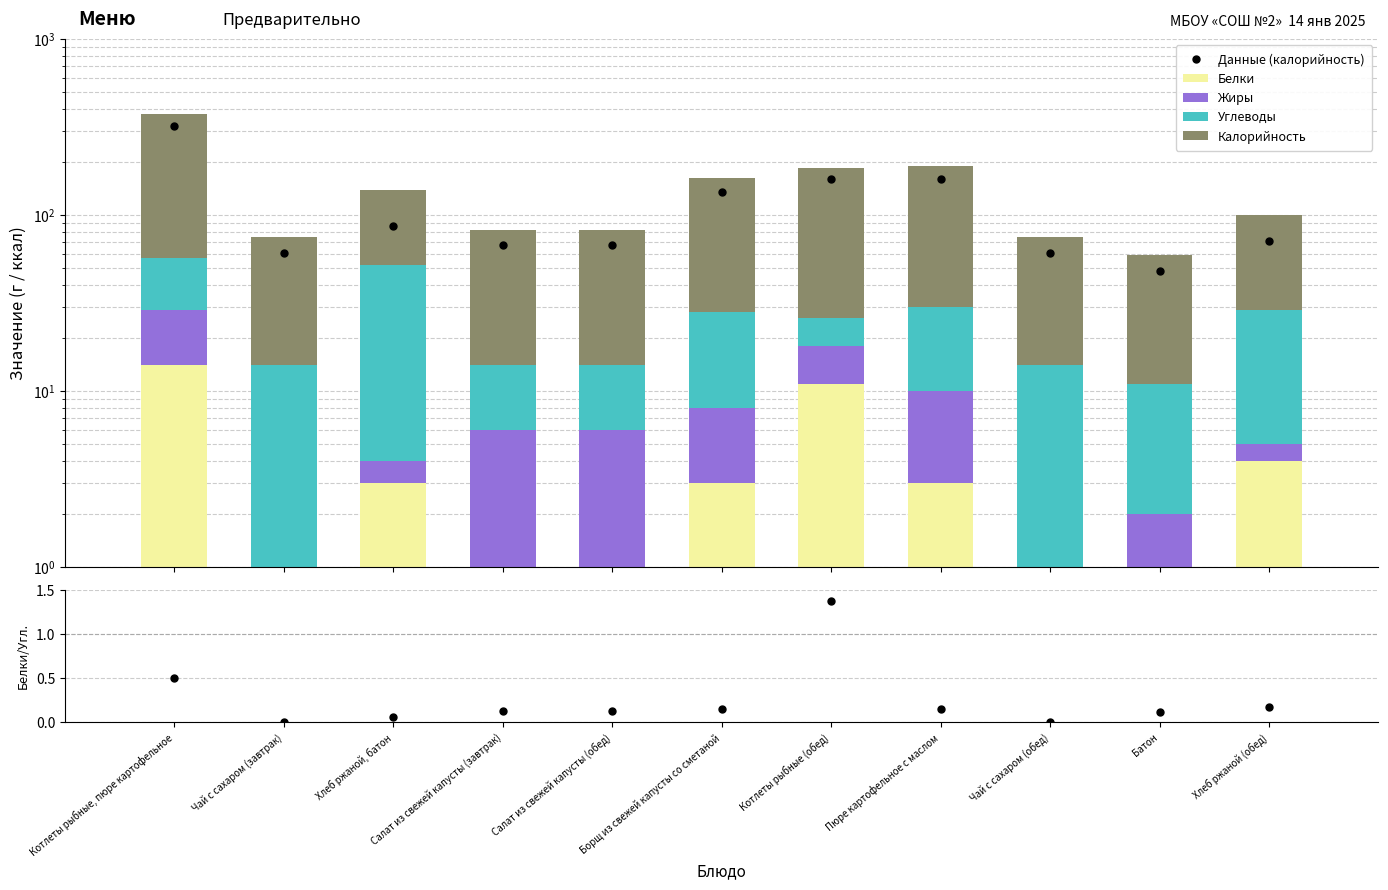

The value of Жиры at Хлеб ржаной, батон is 0.4. True or false?

False